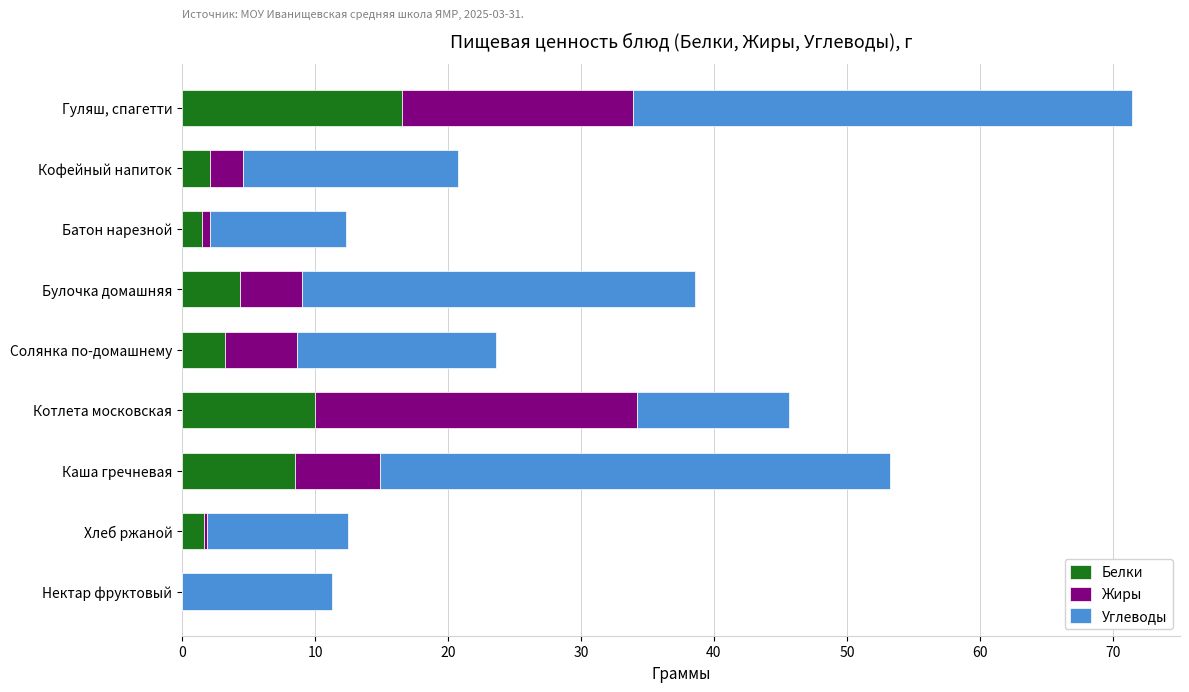

What is the total value across all series at Гуляш, спагетти?

71.5